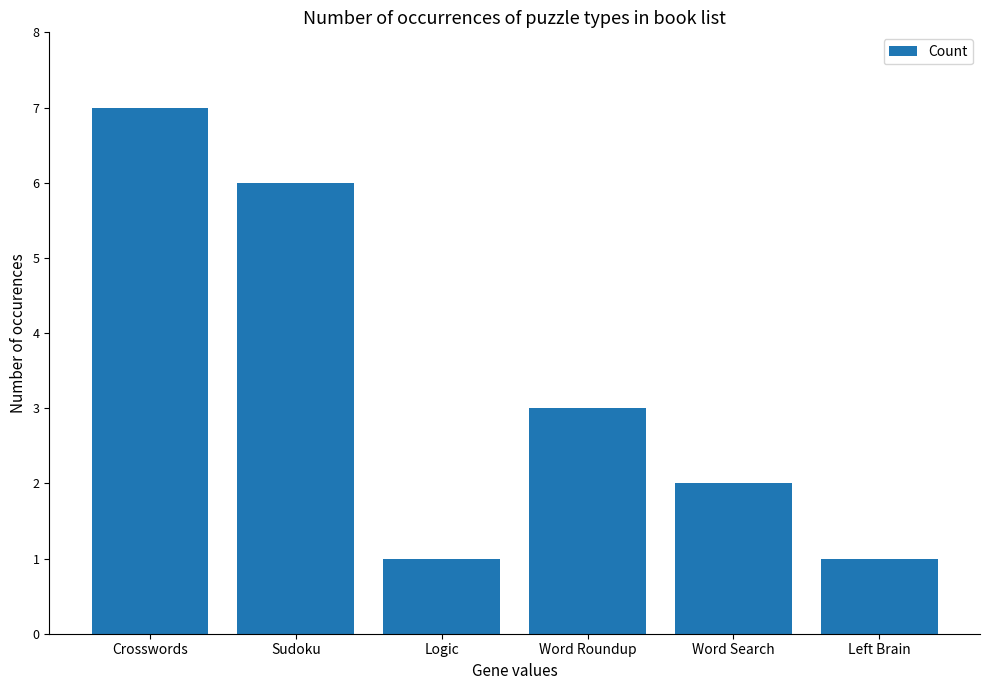

What is the greatest value displayed?

7